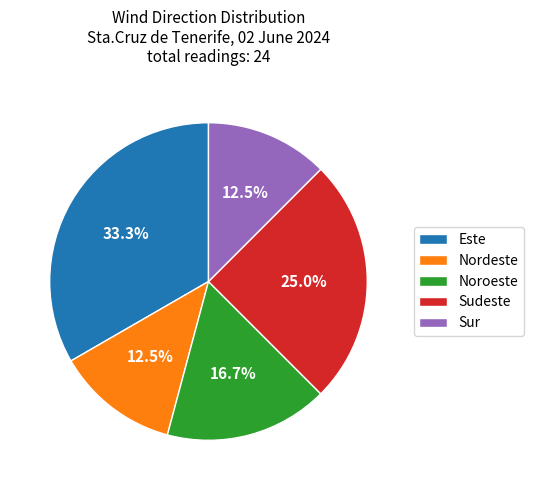

Which has a higher value, Nordeste or Noroeste?

Noroeste